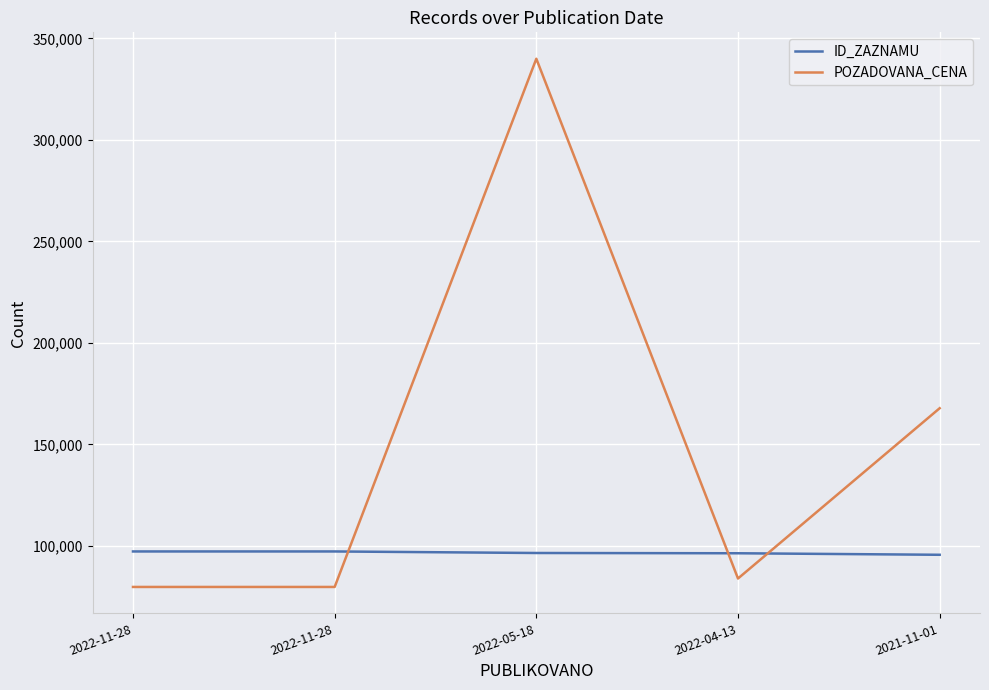

What is the highest value of the ID_ZAZNAMU series?

97274